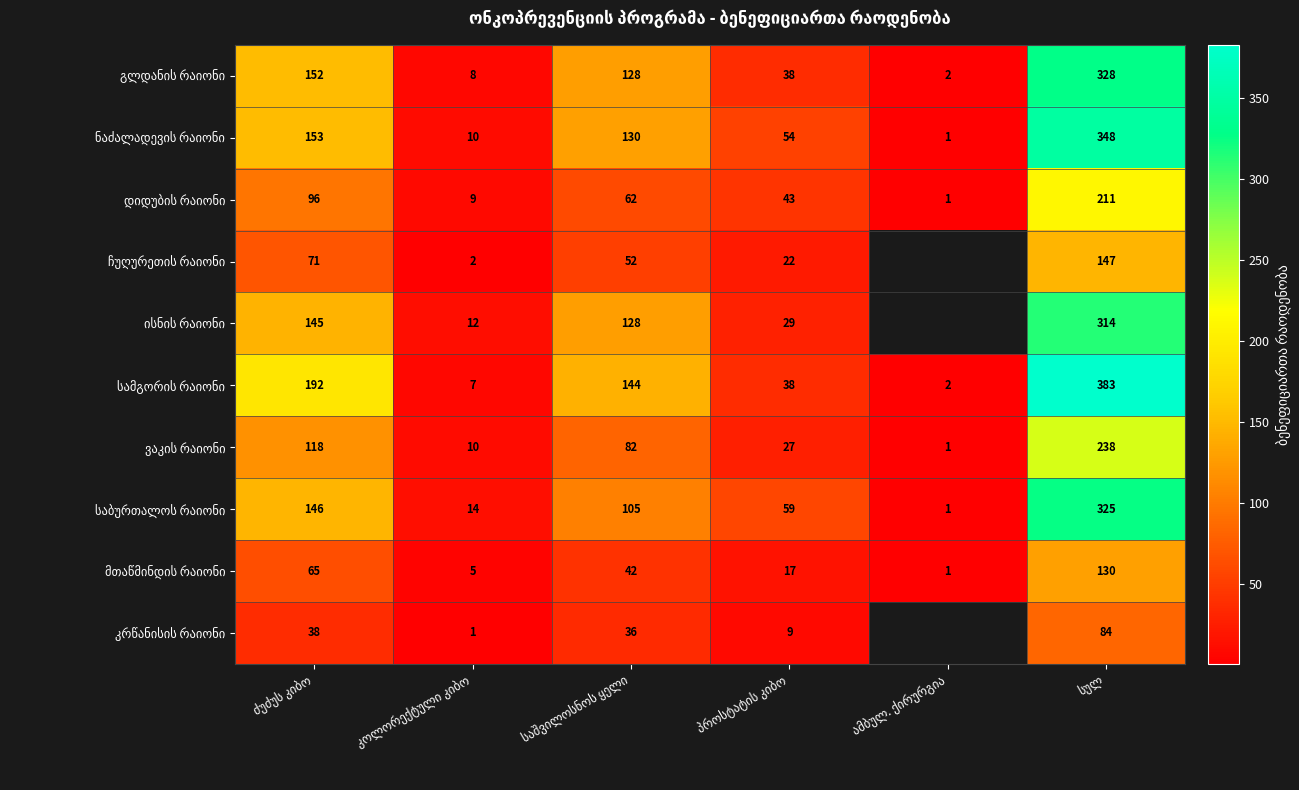

At which label does ჩუღურეთის რაიონი first exceed 71?

სულ